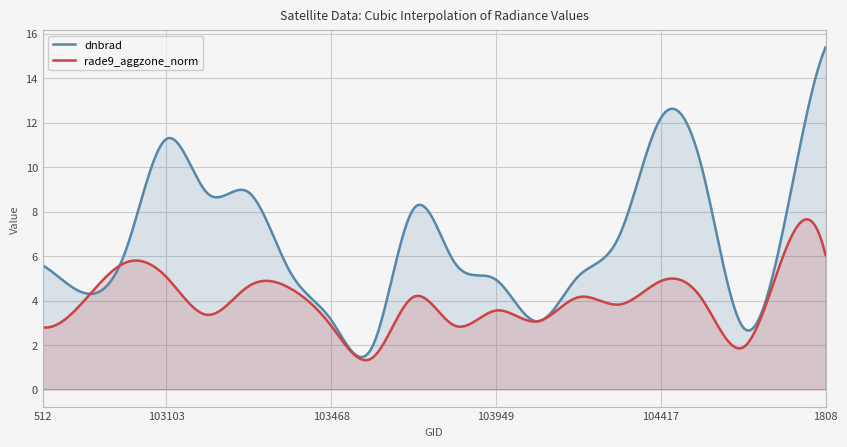

Reading left to right, extract all data points from this chart.

dnbrad: 512=5.6	102744=4.3	638=6.2	103103=11.3	103112=8.8	773=8.9	103348=5.3	103468=3.1	103586=1.9	917=8.1	103830=5.7	103949=4.9	1043=3.1	104180=5.1	104298=6.9	104417=12.2	1169=10.0	104540=2.8	1718=7.4	1808=15.4
rade9_aggzone_norm: 512=2.8	102744=4.0	638=5.7	103103=5.1	103112=3.4	773=4.6	103348=4.6	103468=2.9	103586=1.4	917=4.2	103830=2.9	103949=3.5	1043=3.1	104180=4.1	104298=3.8	104417=4.9	1169=4.1	104540=1.9	1718=6.1	1808=6.0